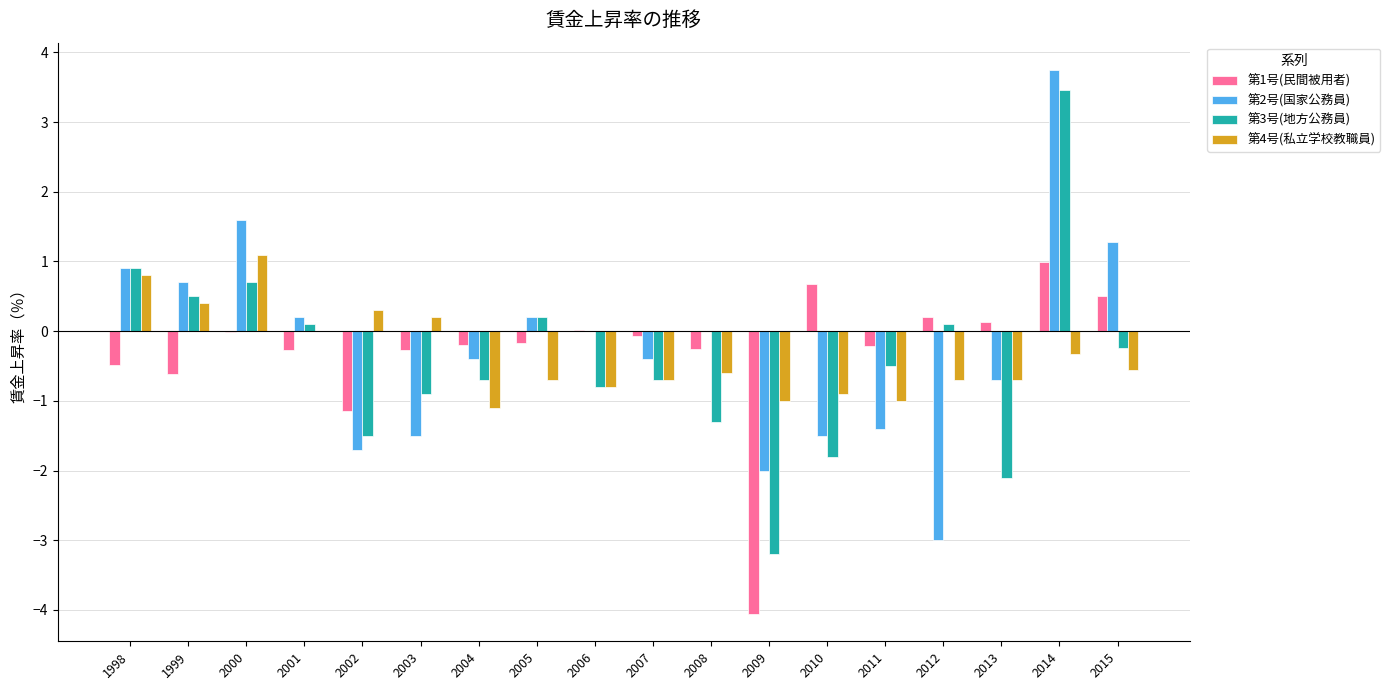

At which category is the sum across all series the highest?

2014